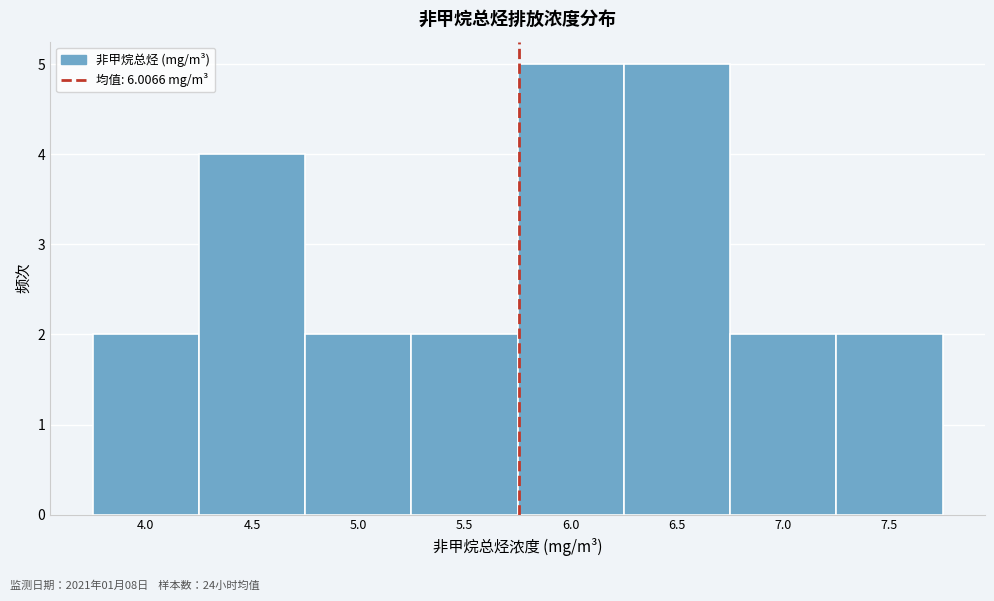

Reading left to right, transcribe all the data shown in this chart.

2	4	2	2	5	5	2	2